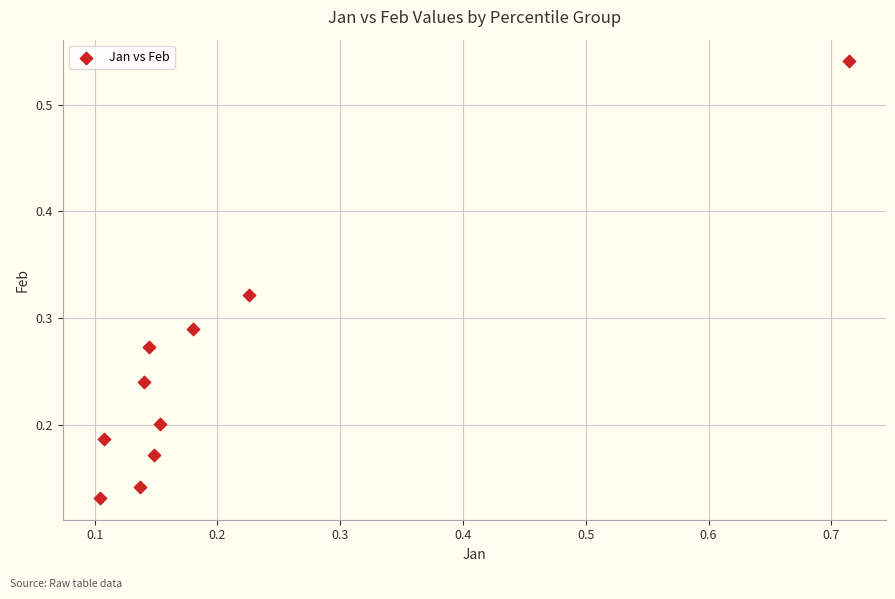

What is the range of Y values (max minus min)?

0.4